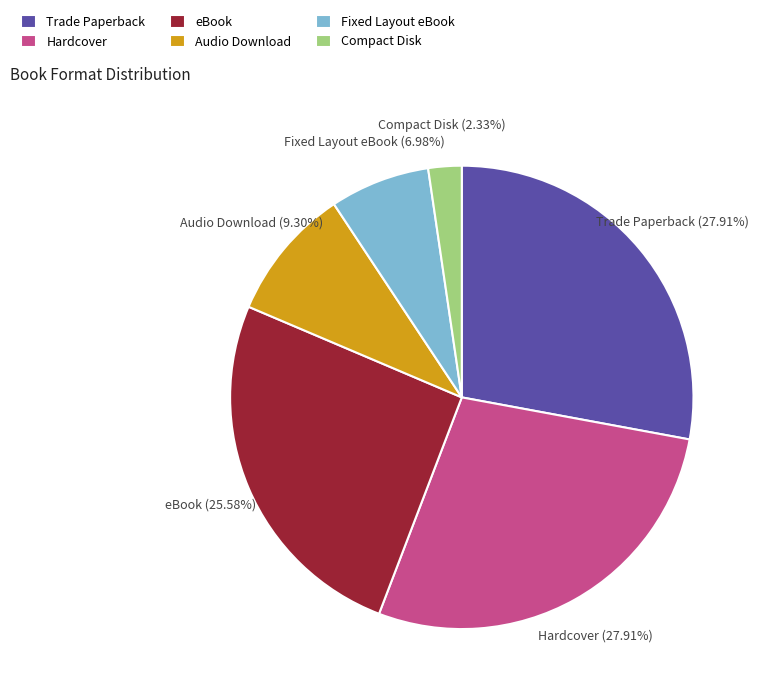

To the nearest percent, what portion does Fixed Layout eBook represent?

7%